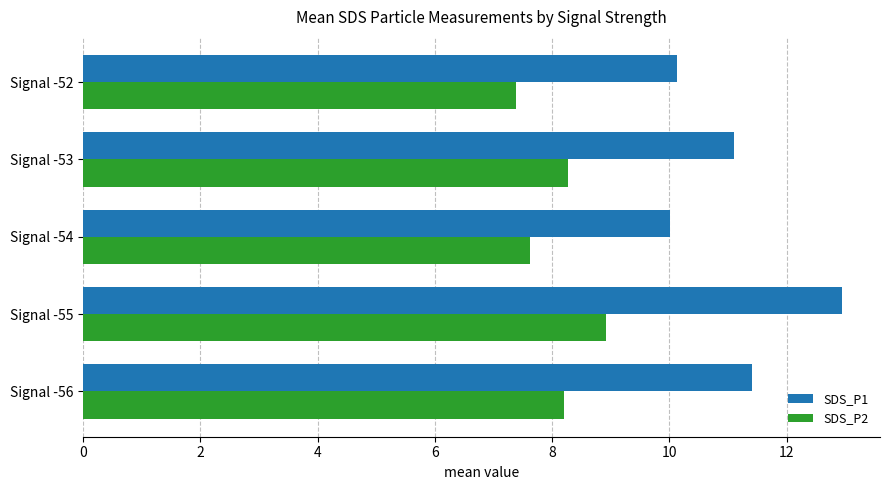

Rank the series by their maximum value, from lowest to highest.

SDS_P2, SDS_P1